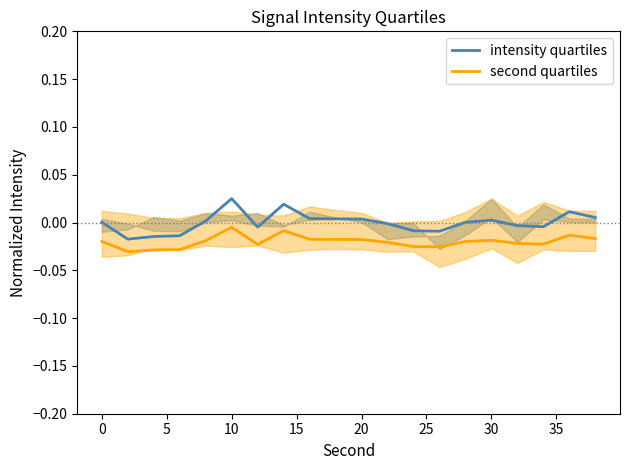

True or false: intensity quartiles and second quartiles intersect in this chart.

False